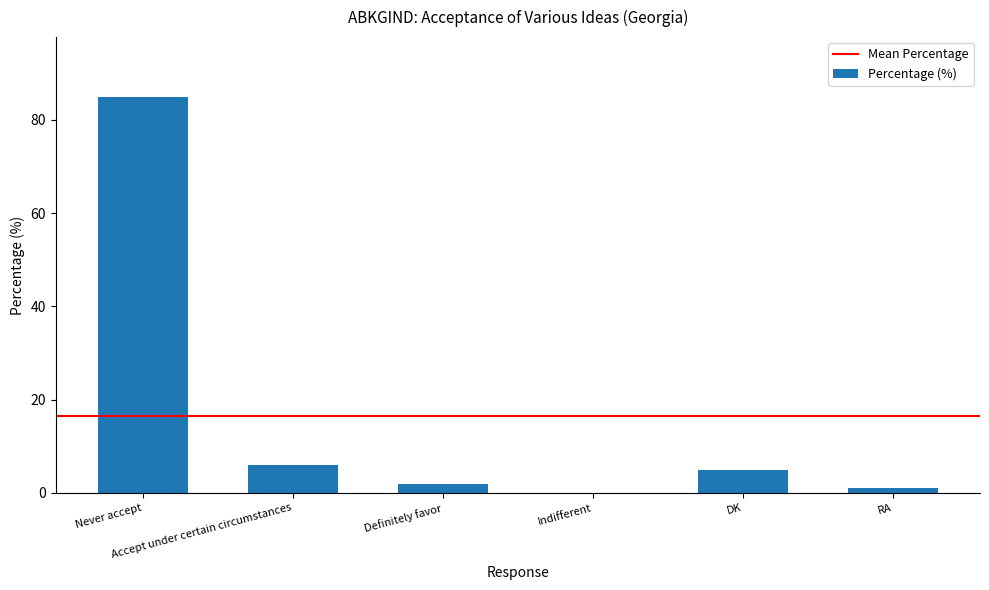

Is it true that the value at Accept under certain circumstances is 6?

True